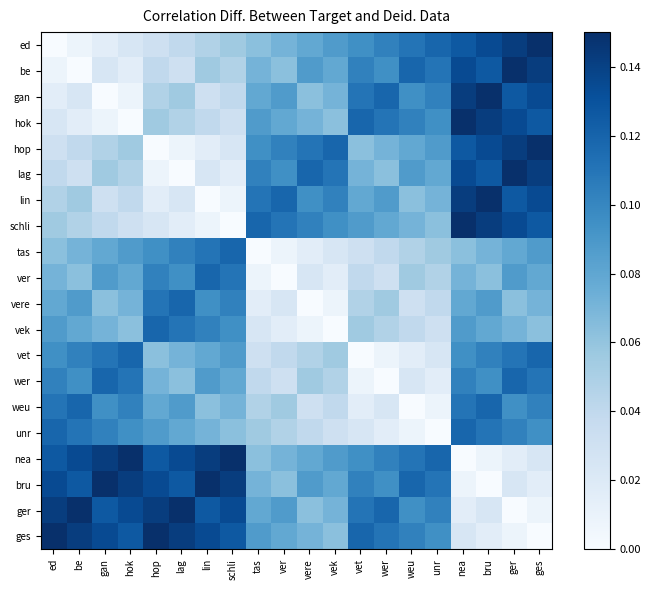

Reading left to right, transcribe all the data shown in this chart.

ed: ed=0.0	be=0.0	gan=0.0	hok=0.0	hop=0.0	lag=0.0	lin=0.0	schli=0.1	tas=0.1	ver=0.1	vere=0.1	vek=0.1	vet=0.1	wer=0.1	weu=0.1	unr=0.1	nea=0.1	bru=0.1	ger=0.1	ges=0.1
be: ed=0.0	be=0.0	gan=0.0	hok=0.0	hop=0.0	lag=0.0	lin=0.1	schli=0.0	tas=0.1	ver=0.1	vere=0.1	vek=0.1	vet=0.1	wer=0.1	weu=0.1	unr=0.1	nea=0.1	bru=0.1	ger=0.1	ges=0.1
gan: ed=0.0	be=0.0	gan=0.0	hok=0.0	hop=0.0	lag=0.1	lin=0.0	schli=0.0	tas=0.1	ver=0.1	vere=0.1	vek=0.1	vet=0.1	wer=0.1	weu=0.1	unr=0.1	nea=0.1	bru=0.1	ger=0.1	ges=0.1
hok: ed=0.0	be=0.0	gan=0.0	hok=0.0	hop=0.1	lag=0.0	lin=0.0	schli=0.0	tas=0.1	ver=0.1	vere=0.1	vek=0.1	vet=0.1	wer=0.1	weu=0.1	unr=0.1	nea=0.1	bru=0.1	ger=0.1	ges=0.1
hop: ed=0.0	be=0.0	gan=0.0	hok=0.1	hop=0.0	lag=0.0	lin=0.0	schli=0.0	tas=0.1	ver=0.1	vere=0.1	vek=0.1	vet=0.1	wer=0.1	weu=0.1	unr=0.1	nea=0.1	bru=0.1	ger=0.1	ges=0.1
lag: ed=0.0	be=0.0	gan=0.1	hok=0.0	hop=0.0	lag=0.0	lin=0.0	schli=0.0	tas=0.1	ver=0.1	vere=0.1	vek=0.1	vet=0.1	wer=0.1	weu=0.1	unr=0.1	nea=0.1	bru=0.1	ger=0.1	ges=0.1
lin: ed=0.0	be=0.1	gan=0.0	hok=0.0	hop=0.0	lag=0.0	lin=0.0	schli=0.0	tas=0.1	ver=0.1	vere=0.1	vek=0.1	vet=0.1	wer=0.1	weu=0.1	unr=0.1	nea=0.1	bru=0.1	ger=0.1	ges=0.1
schli: ed=0.1	be=0.0	gan=0.0	hok=0.0	hop=0.0	lag=0.0	lin=0.0	schli=0.0	tas=0.1	ver=0.1	vere=0.1	vek=0.1	vet=0.1	wer=0.1	weu=0.1	unr=0.1	nea=0.1	bru=0.1	ger=0.1	ges=0.1
tas: ed=0.1	be=0.1	gan=0.1	hok=0.1	hop=0.1	lag=0.1	lin=0.1	schli=0.1	tas=0.0	ver=0.0	vere=0.0	vek=0.0	vet=0.0	wer=0.0	weu=0.0	unr=0.1	nea=0.1	bru=0.1	ger=0.1	ges=0.1
ver: ed=0.1	be=0.1	gan=0.1	hok=0.1	hop=0.1	lag=0.1	lin=0.1	schli=0.1	tas=0.0	ver=0.0	vere=0.0	vek=0.0	vet=0.0	wer=0.0	weu=0.1	unr=0.0	nea=0.1	bru=0.1	ger=0.1	ges=0.1
vere: ed=0.1	be=0.1	gan=0.1	hok=0.1	hop=0.1	lag=0.1	lin=0.1	schli=0.1	tas=0.0	ver=0.0	vere=0.0	vek=0.0	vet=0.0	wer=0.1	weu=0.0	unr=0.0	nea=0.1	bru=0.1	ger=0.1	ges=0.1
vek: ed=0.1	be=0.1	gan=0.1	hok=0.1	hop=0.1	lag=0.1	lin=0.1	schli=0.1	tas=0.0	ver=0.0	vere=0.0	vek=0.0	vet=0.1	wer=0.0	weu=0.0	unr=0.0	nea=0.1	bru=0.1	ger=0.1	ges=0.1
vet: ed=0.1	be=0.1	gan=0.1	hok=0.1	hop=0.1	lag=0.1	lin=0.1	schli=0.1	tas=0.0	ver=0.0	vere=0.0	vek=0.1	vet=0.0	wer=0.0	weu=0.0	unr=0.0	nea=0.1	bru=0.1	ger=0.1	ges=0.1
wer: ed=0.1	be=0.1	gan=0.1	hok=0.1	hop=0.1	lag=0.1	lin=0.1	schli=0.1	tas=0.0	ver=0.0	vere=0.1	vek=0.0	vet=0.0	wer=0.0	weu=0.0	unr=0.0	nea=0.1	bru=0.1	ger=0.1	ges=0.1
weu: ed=0.1	be=0.1	gan=0.1	hok=0.1	hop=0.1	lag=0.1	lin=0.1	schli=0.1	tas=0.0	ver=0.1	vere=0.0	vek=0.0	vet=0.0	wer=0.0	weu=0.0	unr=0.0	nea=0.1	bru=0.1	ger=0.1	ges=0.1
unr: ed=0.1	be=0.1	gan=0.1	hok=0.1	hop=0.1	lag=0.1	lin=0.1	schli=0.1	tas=0.1	ver=0.0	vere=0.0	vek=0.0	vet=0.0	wer=0.0	weu=0.0	unr=0.0	nea=0.1	bru=0.1	ger=0.1	ges=0.1
nea: ed=0.1	be=0.1	gan=0.1	hok=0.1	hop=0.1	lag=0.1	lin=0.1	schli=0.1	tas=0.1	ver=0.1	vere=0.1	vek=0.1	vet=0.1	wer=0.1	weu=0.1	unr=0.1	nea=0.0	bru=0.0	ger=0.0	ges=0.0
bru: ed=0.1	be=0.1	gan=0.1	hok=0.1	hop=0.1	lag=0.1	lin=0.1	schli=0.1	tas=0.1	ver=0.1	vere=0.1	vek=0.1	vet=0.1	wer=0.1	weu=0.1	unr=0.1	nea=0.0	bru=0.0	ger=0.0	ges=0.0
ger: ed=0.1	be=0.1	gan=0.1	hok=0.1	hop=0.1	lag=0.1	lin=0.1	schli=0.1	tas=0.1	ver=0.1	vere=0.1	vek=0.1	vet=0.1	wer=0.1	weu=0.1	unr=0.1	nea=0.0	bru=0.0	ger=0.0	ges=0.0
ges: ed=0.1	be=0.1	gan=0.1	hok=0.1	hop=0.1	lag=0.1	lin=0.1	schli=0.1	tas=0.1	ver=0.1	vere=0.1	vek=0.1	vet=0.1	wer=0.1	weu=0.1	unr=0.1	nea=0.0	bru=0.0	ger=0.0	ges=0.0